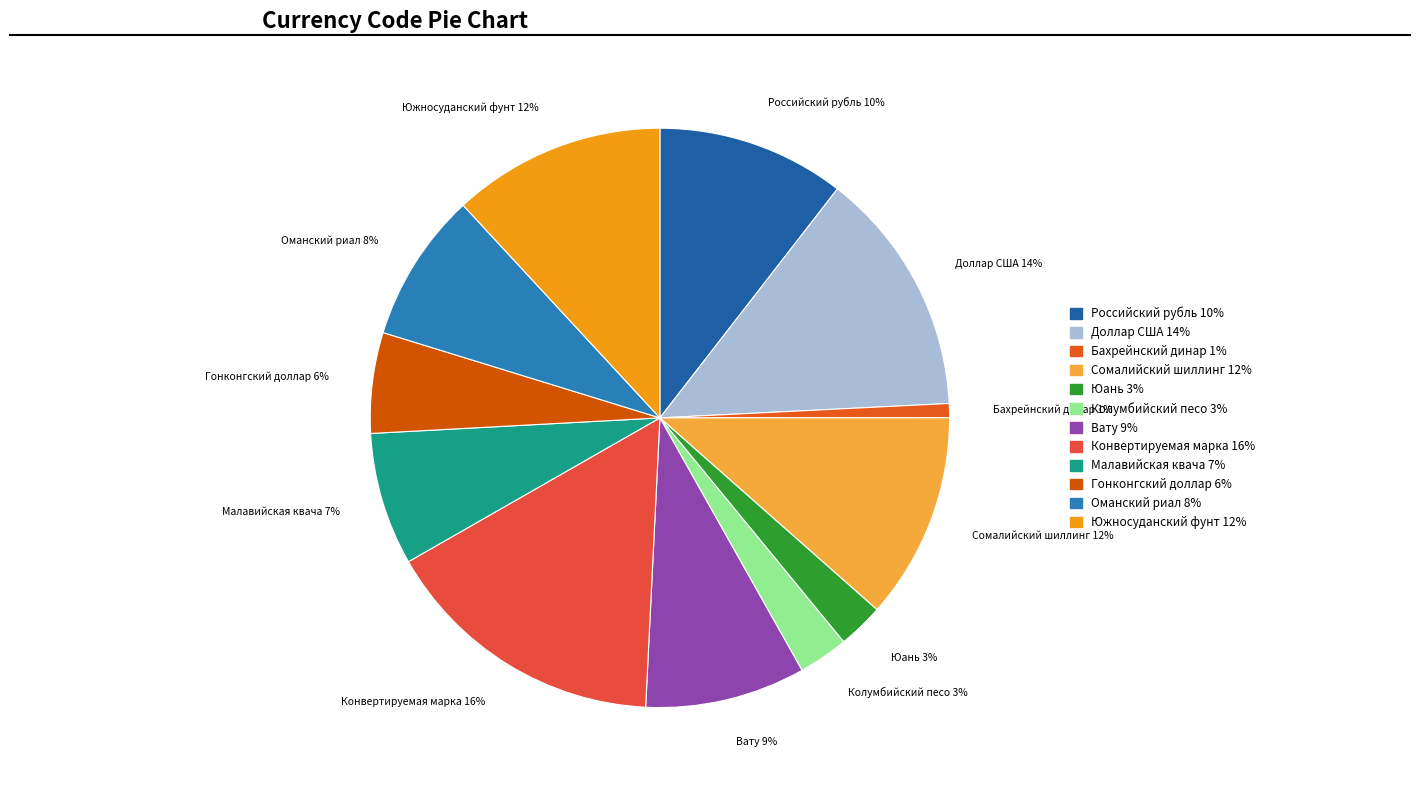

To the nearest percent, what is the difference between the Гонконгский доллар and Южносуданский фунт slice percentages?

6%